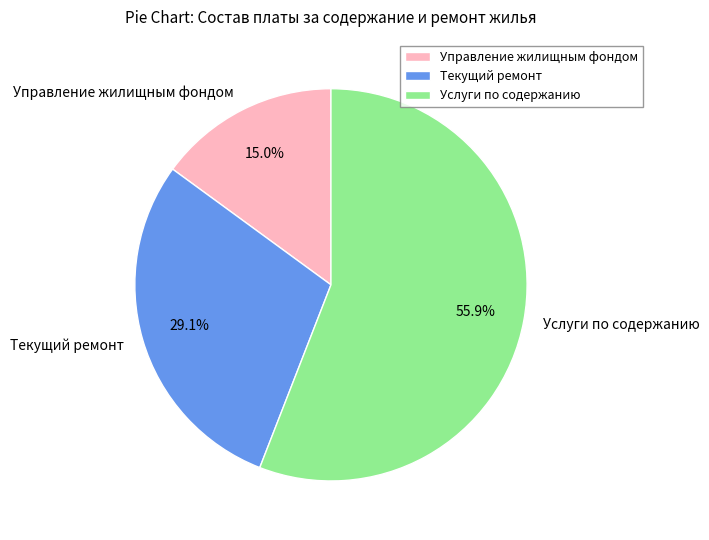

Between Управление жилищным фондом and Услуги по содержанию, which is larger?

Услуги по содержанию